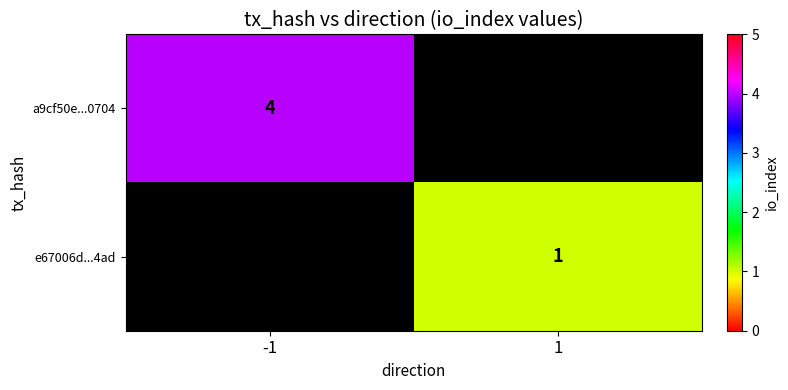

Is it true that e67006d...4ad equals 1 at 1?

True